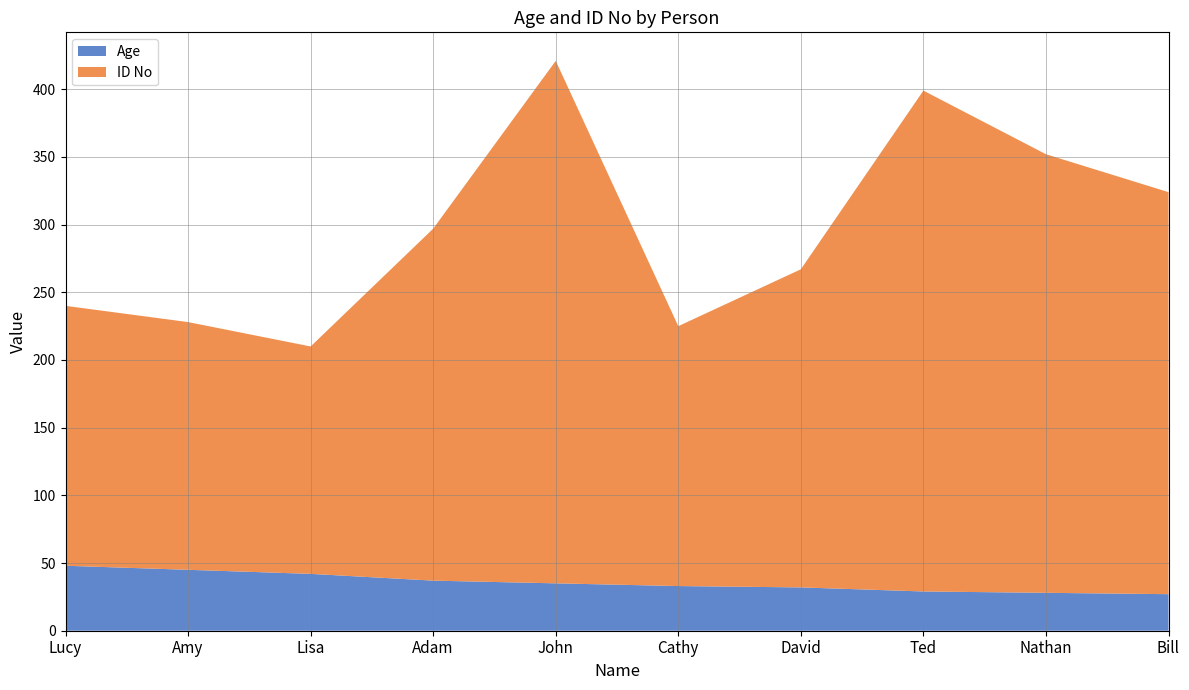

Reading right to left, list all the values displayed in this chart.

Age: 27	28	29	32	33	35	37	42	45	48
ID No: 297	324	370	235	192	386	260	168	183	192